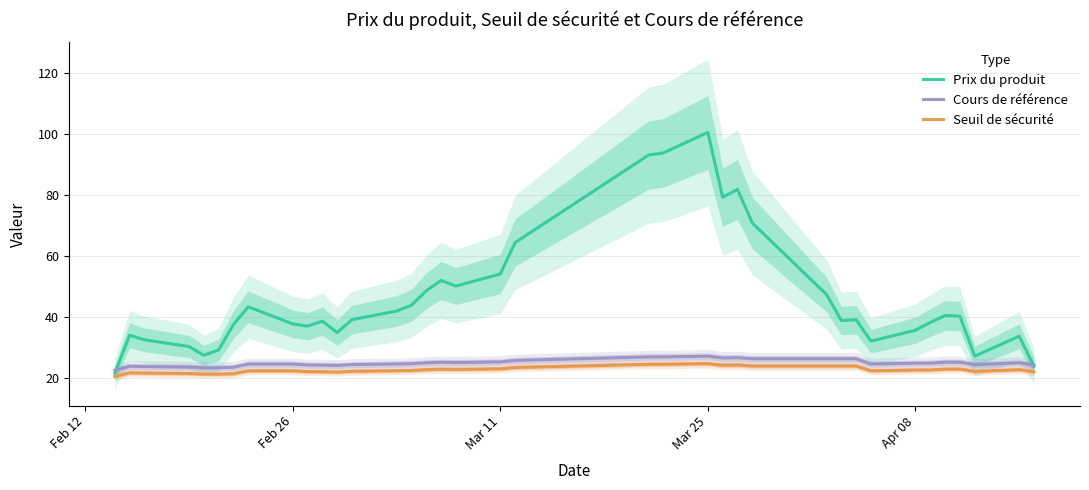

What is the highest value of the Prix du produit series?

100.5